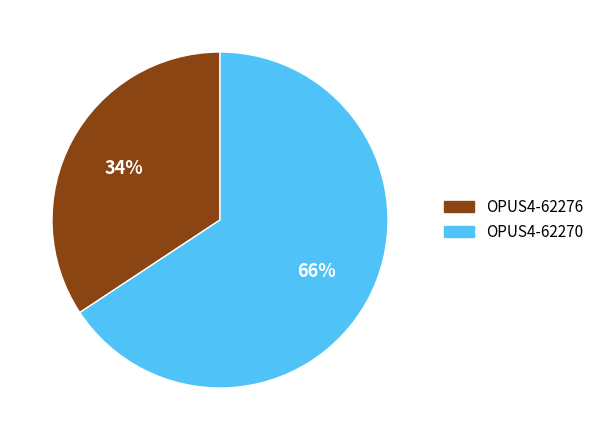

How many slices are in this pie chart?

2